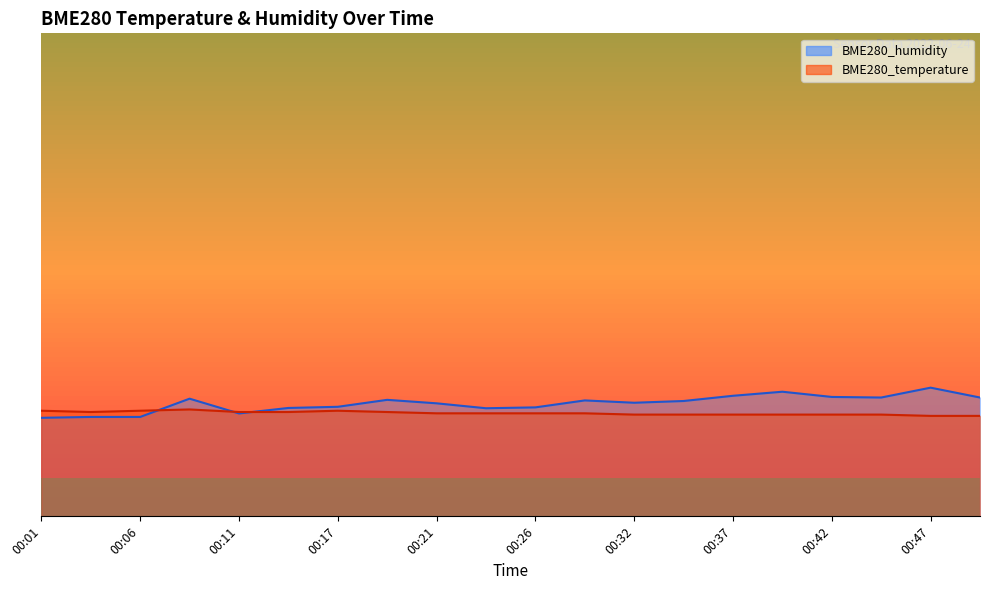

Rank the categories by BME280_humidity value from highest to lowest.

00:47, 00:39, 00:37, 00:42, 00:44, 00:49, 00:09, 00:19, 00:29, 00:34, 00:32, 00:21, 00:17, 00:26, 00:14, 00:24, 00:11, 00:04, 00:06, 00:01